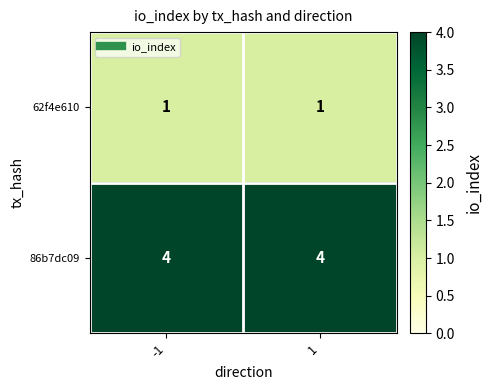

What is the sum of all 86b7dc09 values?

8